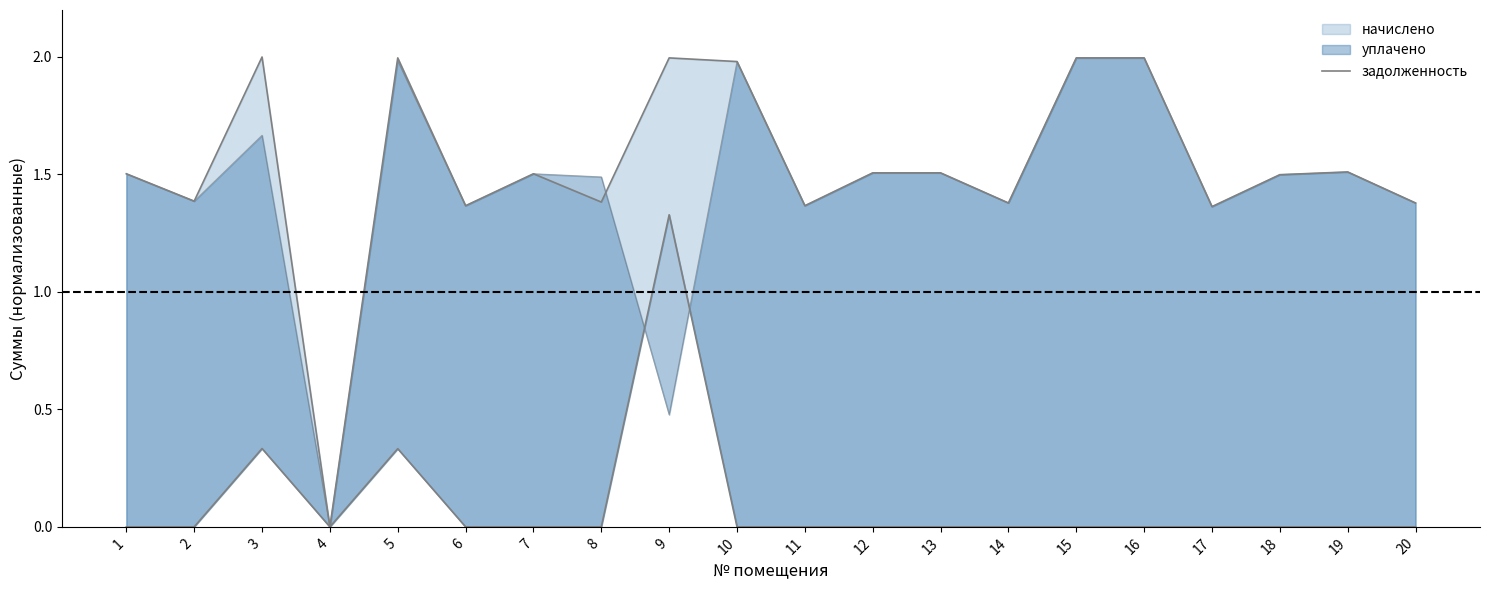

The chart shows a value of 0.6 at 20. True or false?

False